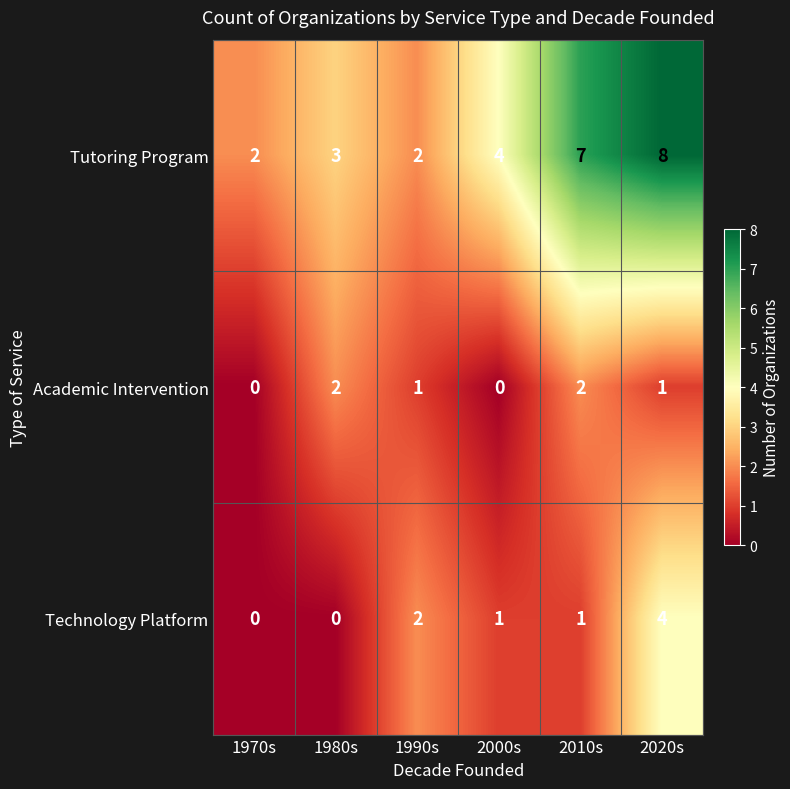

Count the number of data series in this chart.

3